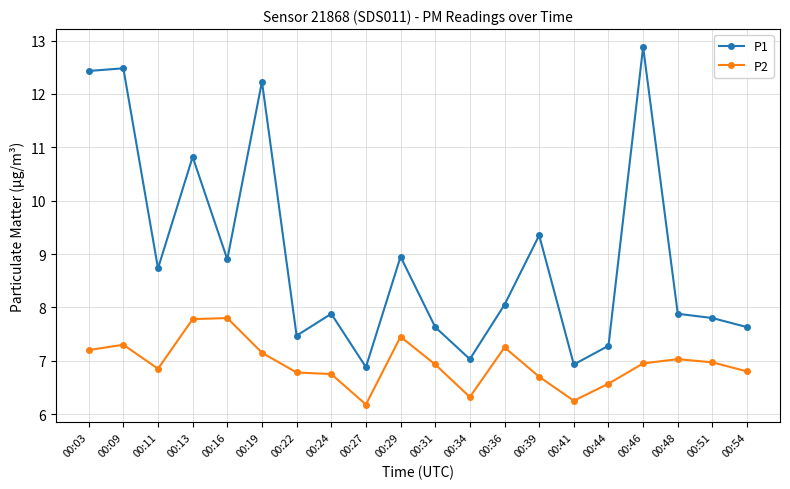

Rank the series at 00:54 from highest to lowest value.

P1, P2